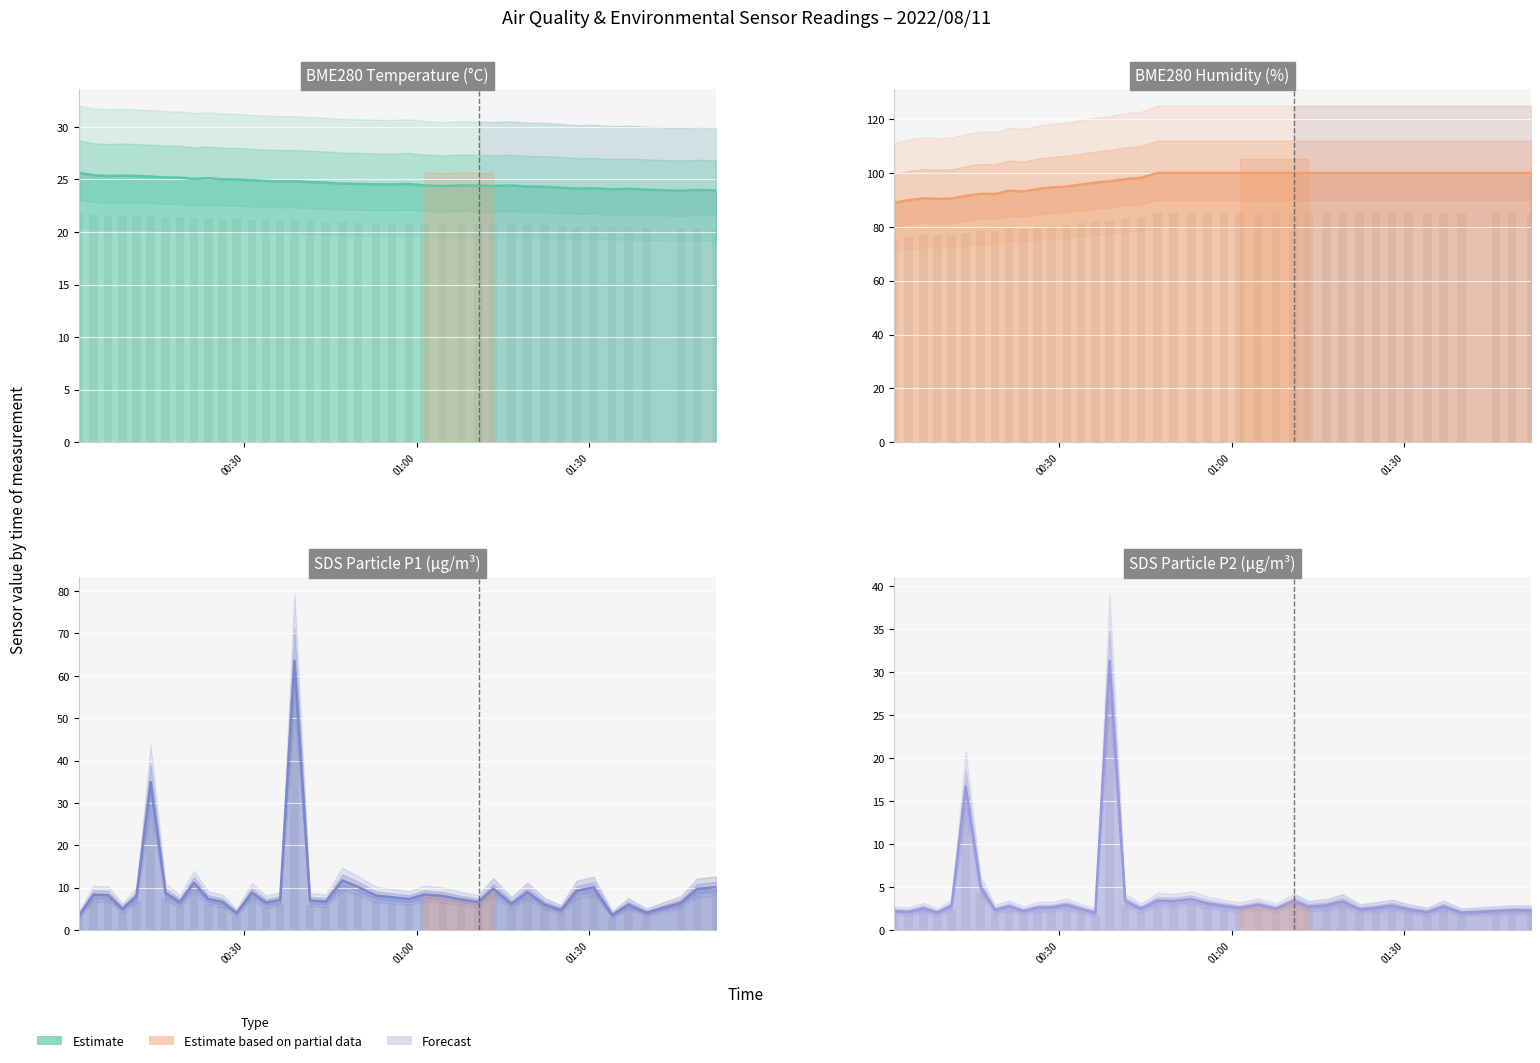

What is the sum of all BME280_humidity values?

3881.1